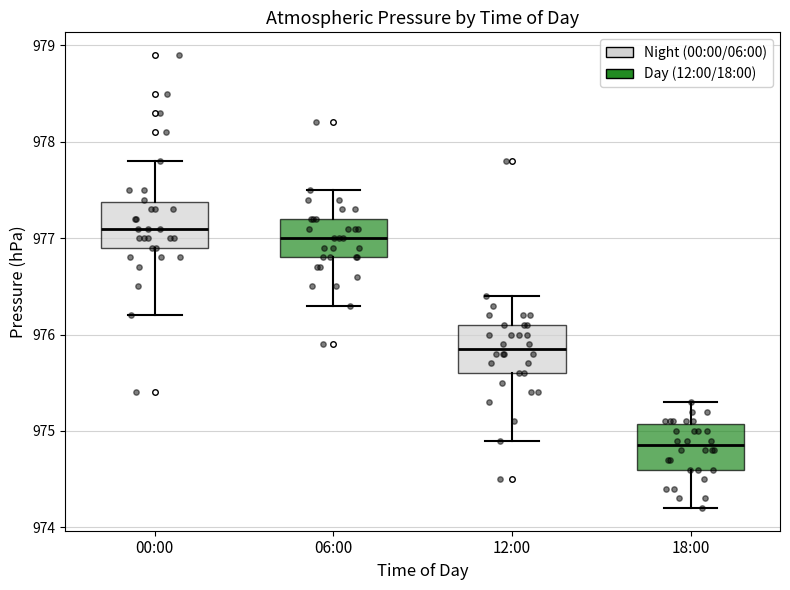

Reading left to right, transcribe this box plot: for each box, give where its median line is, the range the box spans, and where its two whiskers end, as read against the y-axis. The values are not printed on the chart, so give them approximately, as read against the axis.

00:00: median 977.1, box 976.9 to 977.4, whiskers 976.2 to 977.8
06:00: median 977.0, box 976.8 to 977.2, whiskers 976.3 to 977.5
12:00: median 975.9, box 975.6 to 976.1, whiskers 974.9 to 976.4
18:00: median 974.9, box 974.6 to 975.1, whiskers 974.2 to 975.3